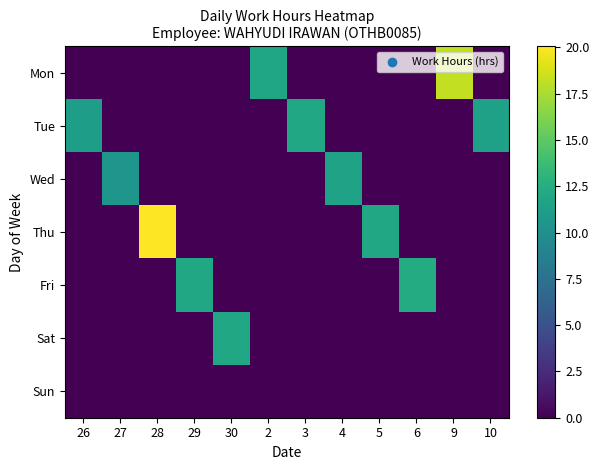

Between 29 and 3, which series saw the biggest shift?

Fri